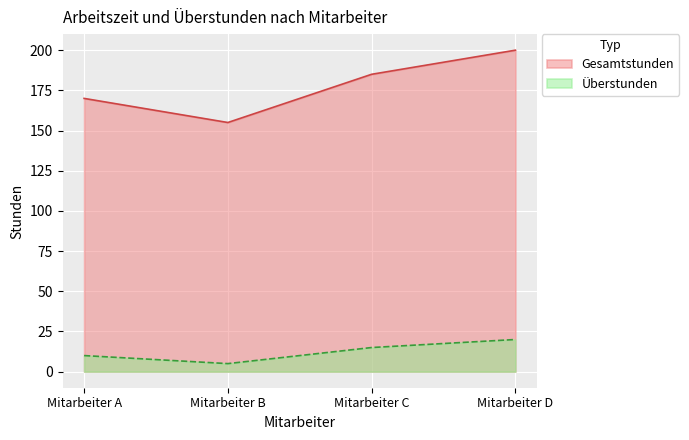

What are all the series names shown in the legend?

Gesamtstunden, Überstunden